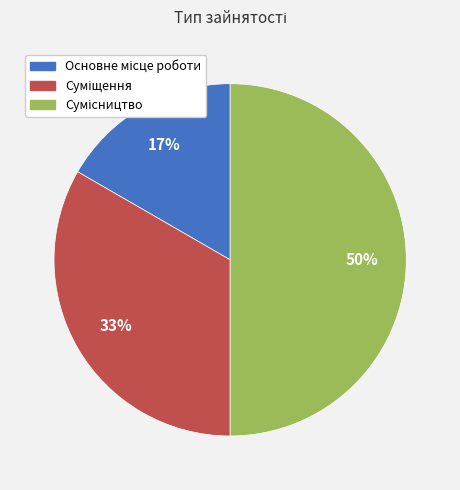

To the nearest percent, what is the average slice percentage?

33%